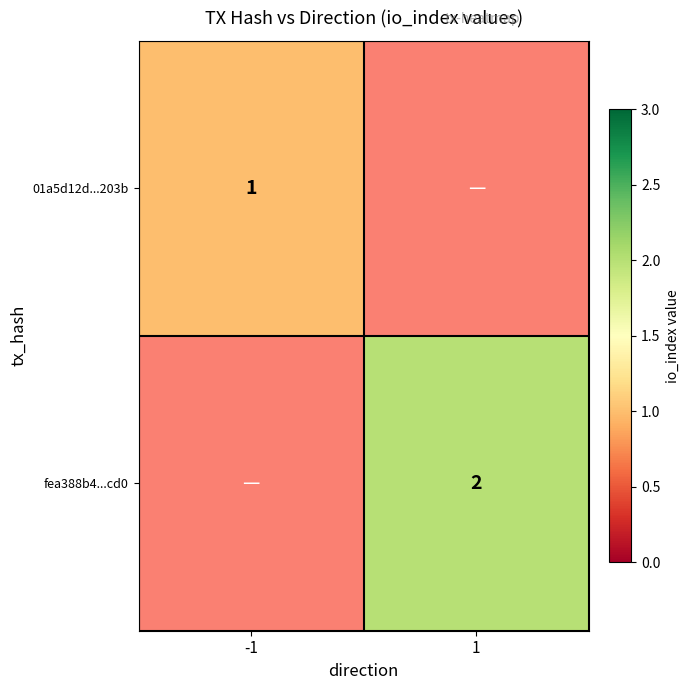

What is the minimum value shown in the chart?

1.0